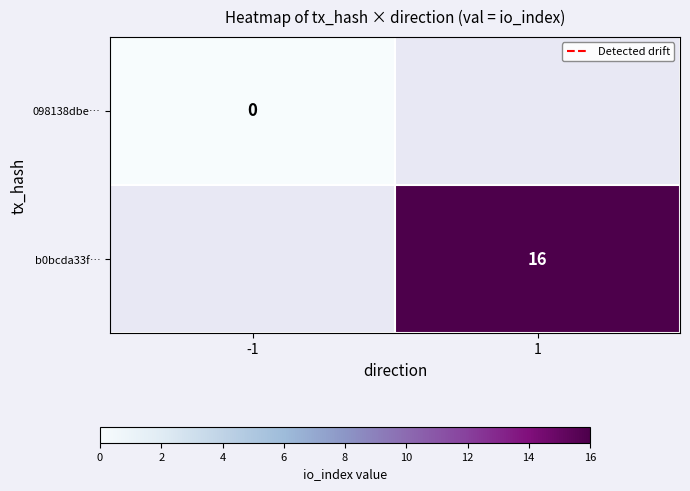

Count the number of data series in this chart.

2